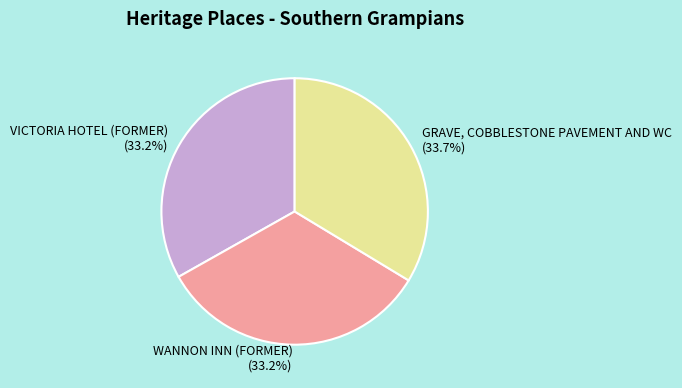

The VICTORIA HOTEL (FORMER) slice represents 25% of the pie. True or false?

False